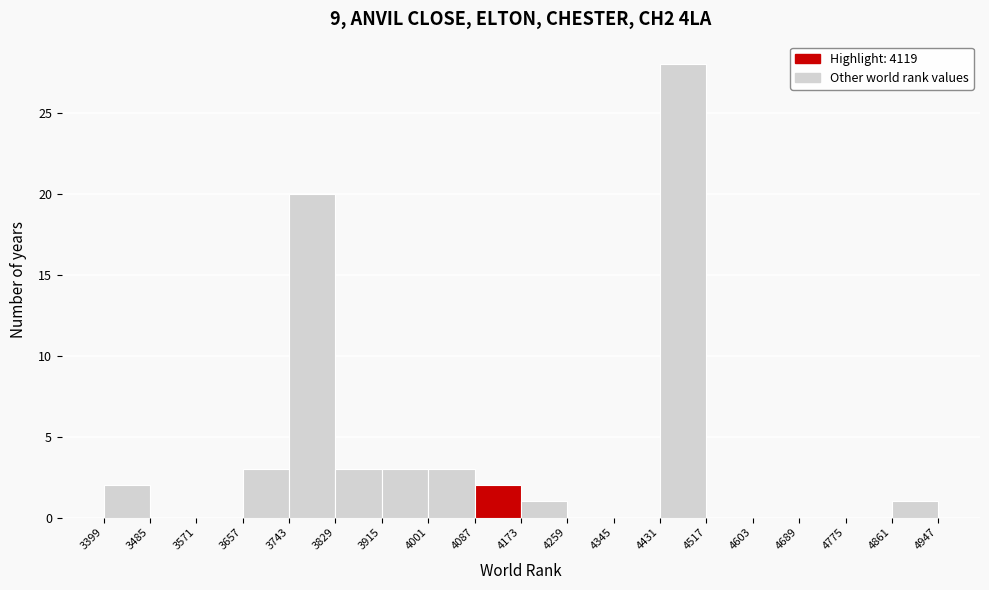

Reading left to right, transcribe this chart: for each bar, give the range it covers on the x-axis and its height. The values are not printed on the chart, so give them approximately, as read against the axis.

3399 to 3485: 2
3485 to 3571: 0
3571 to 3657: 0
3657 to 3743: 3
3743 to 3829: 20
3829 to 3915: 3
3915 to 4001: 3
4001 to 4087: 3
4087 to 4173: 2
4173 to 4259: 1
4259 to 4345: 0
4345 to 4431: 0
4431 to 4517: 28
4517 to 4603: 0
4603 to 4689: 0
4689 to 4775: 0
4775 to 4861: 0
4861 to 4947: 1